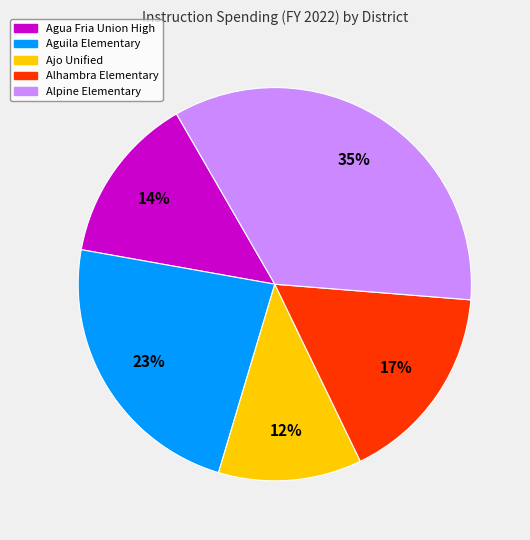

The Aguila Elementary slice represents 11% of the pie. True or false?

False